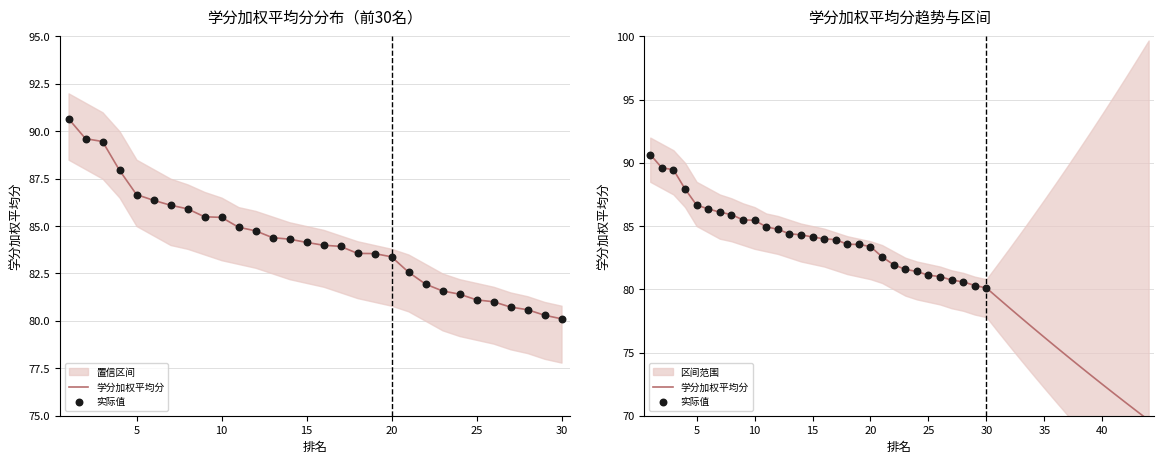

Which series reaches the minimum Y coordinate?

学分加权平均分